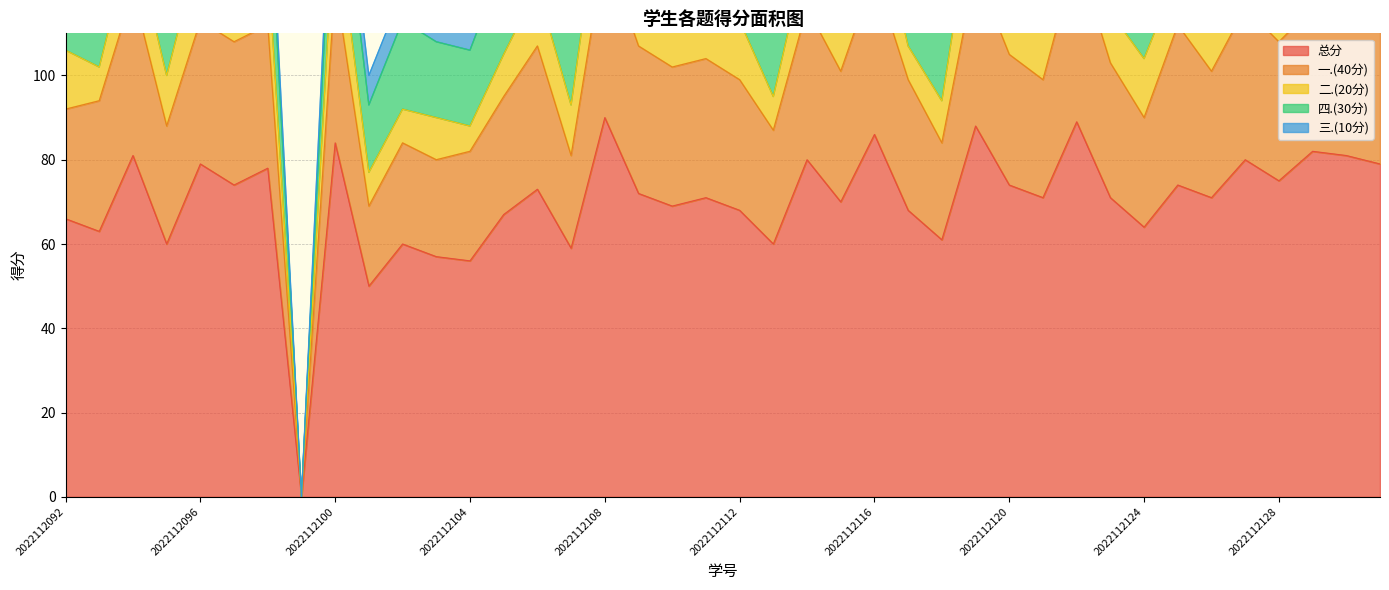

What is the value of the 总分 point at the 3rd from the left?

81